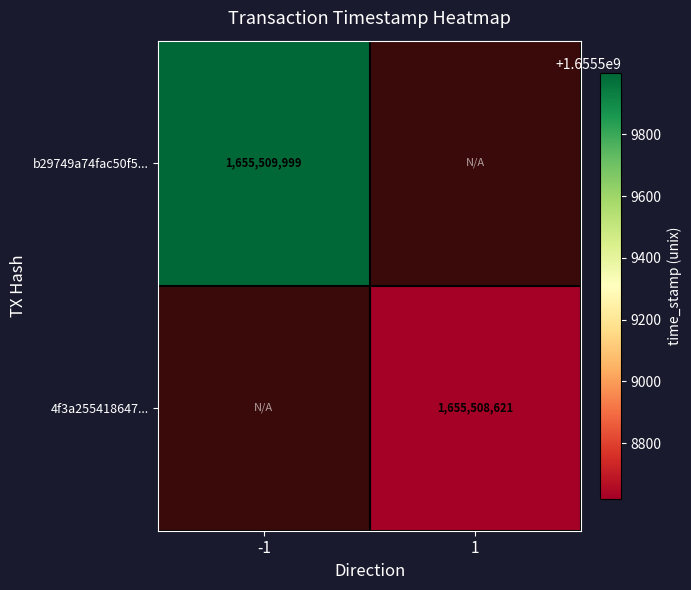

At which category is the sum across all series the highest?

-1